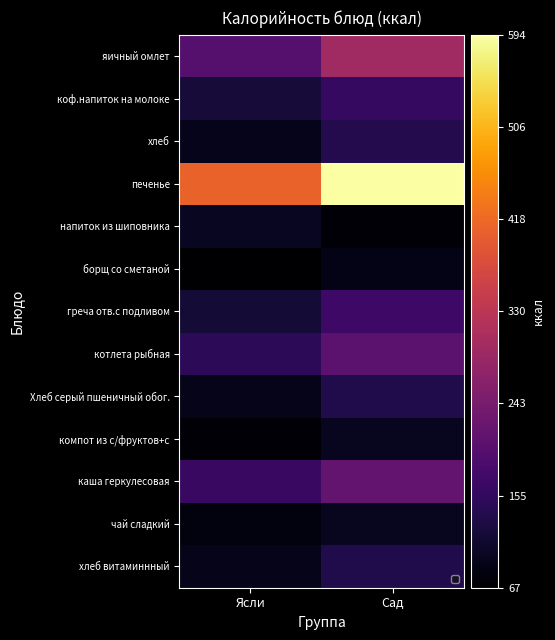

At which label does хлеб reach its peak?

Сад